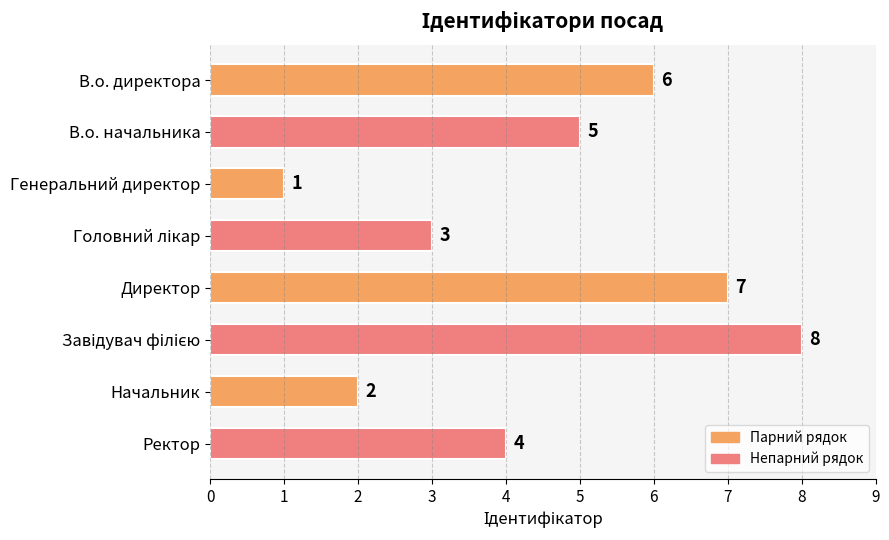

What is the sum of all values?

36